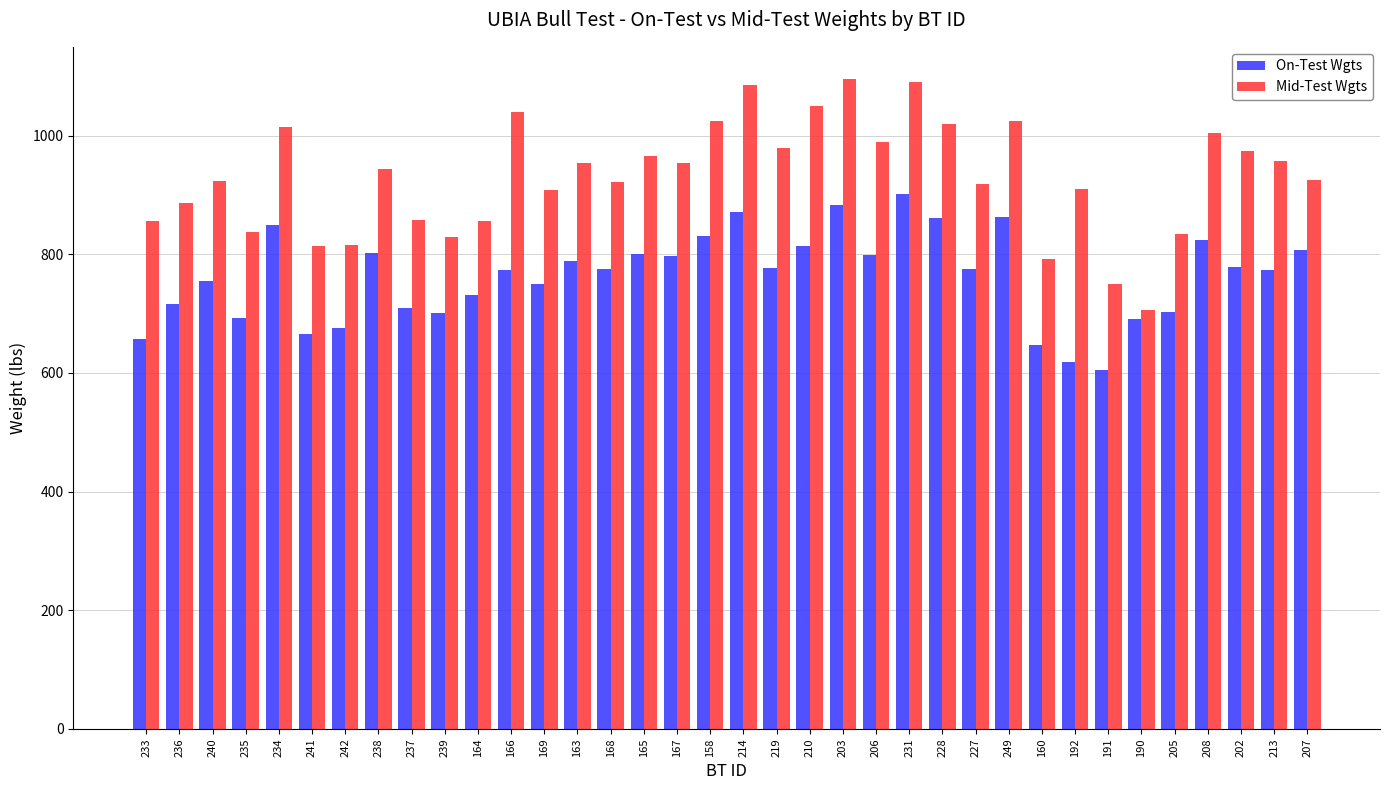

The On-Test Wgts series shows 648 at 160. True or false?

True